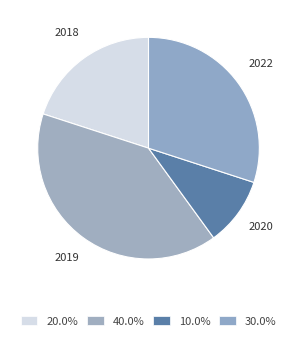

Approximately how many times larger is the value at 2019 compared to 2022?

1.3